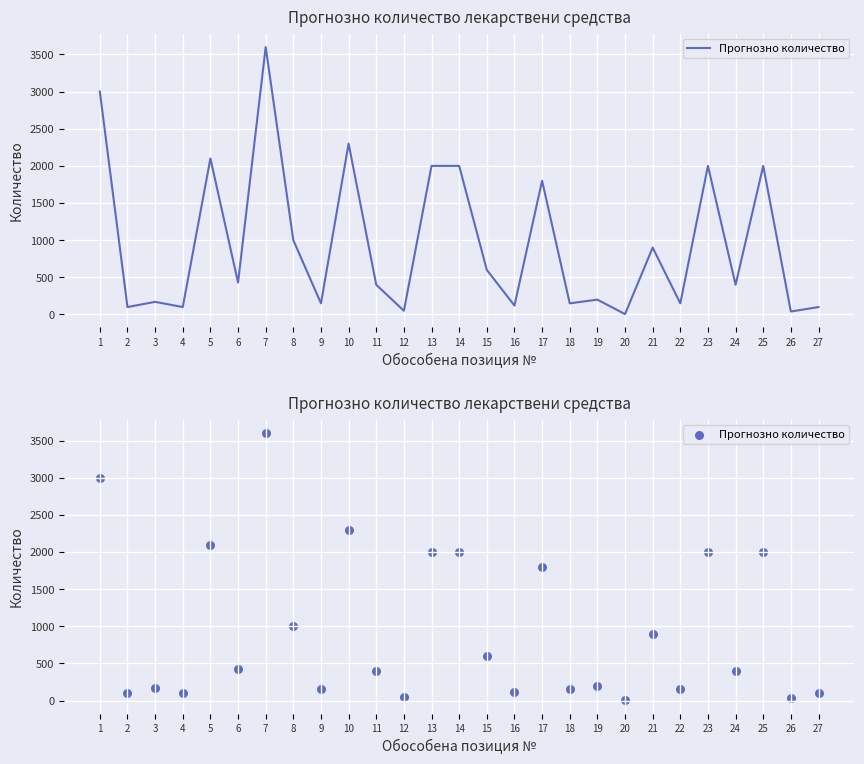

Which has a higher value, 19 or 26?

19